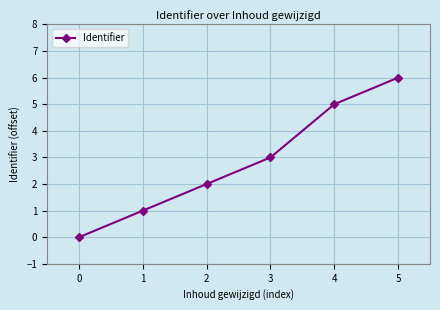

True or false: the data shows 5 at 4.

True